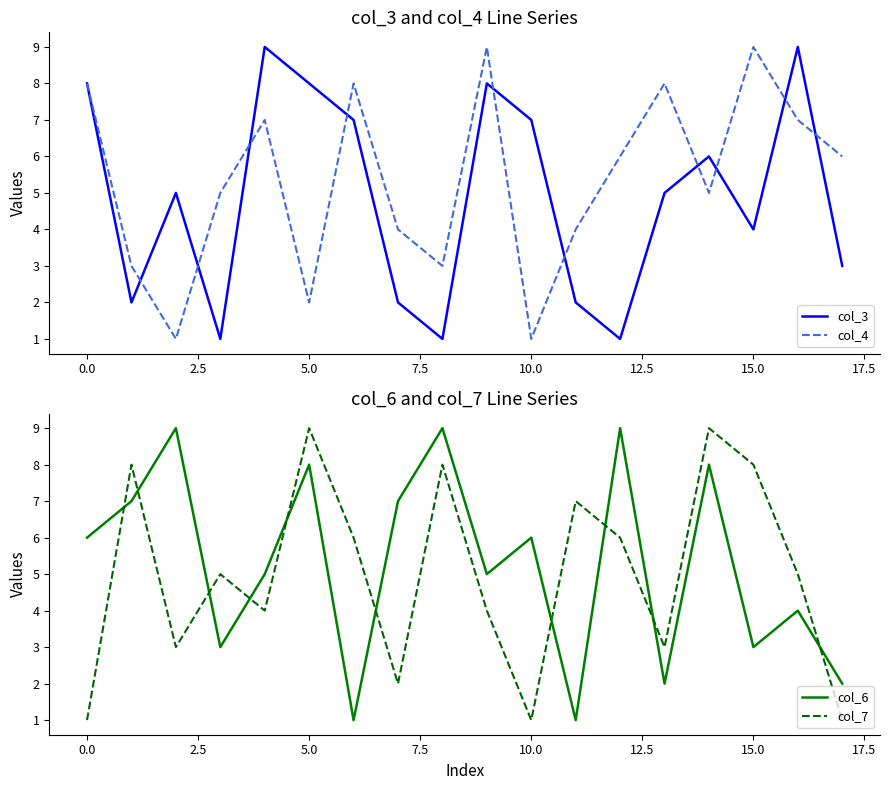

Is it true that col_3 equals 7 at 10.0?

True